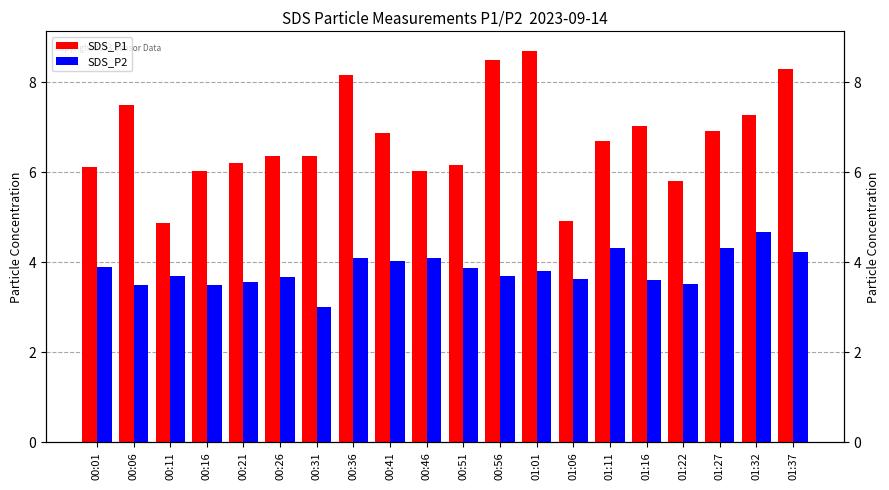

Reading left to right, transcribe all the data shown in this chart.

SDS_P1: 6.1	7.5	4.9	6.0	6.2	6.4	6.4	8.2	6.9	6.0	6.2	8.5	8.7	4.9	6.7	7.0	5.8	6.9	7.3	8.3
SDS_P2: 3.9	3.5	3.7	3.5	3.6	3.7	3.0	4.1	4.0	4.1	3.9	3.7	3.8	3.6	4.3	3.6	3.5	4.3	4.7	4.2